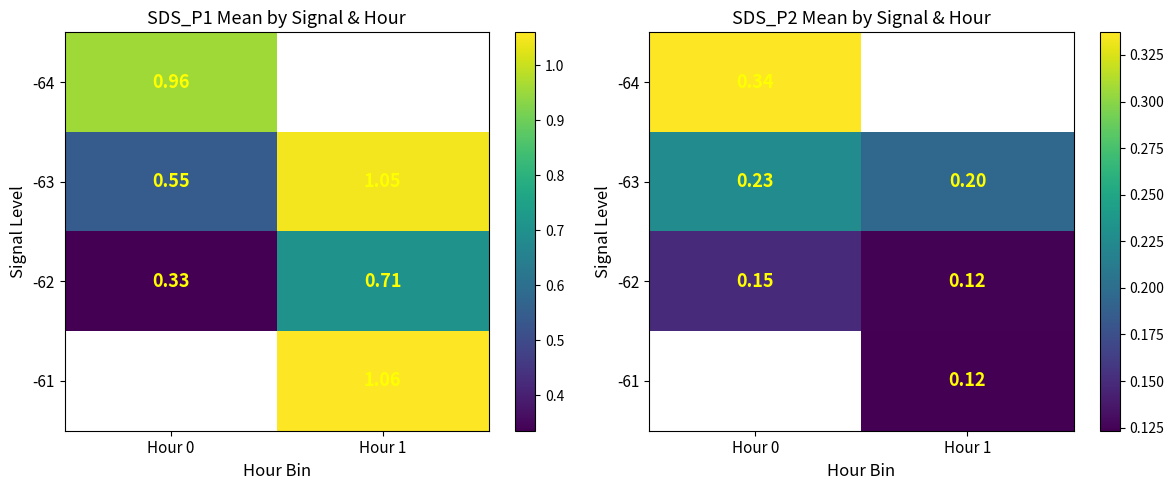

Which series has the largest total across all categories?

-63